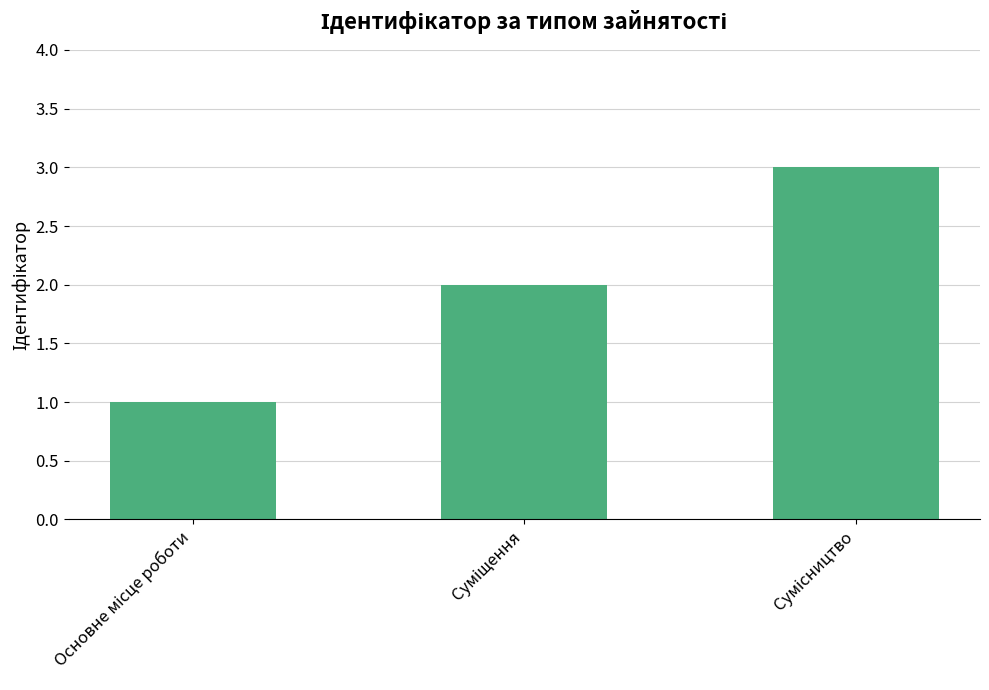

What is the sum of all values?

6